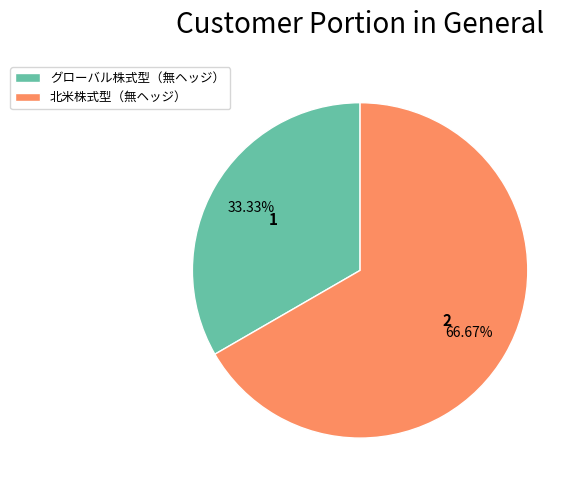

To the nearest percent, what portion does 北米株式型（無ヘッジ） represent?

67%